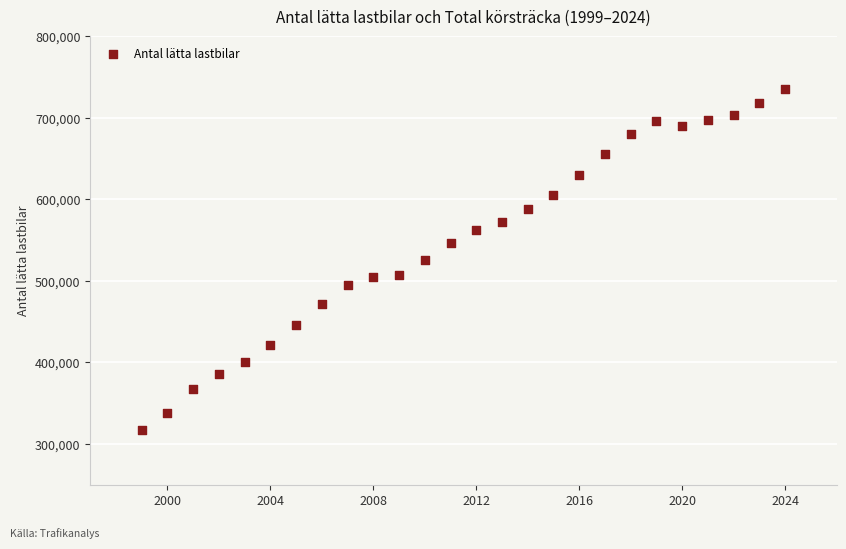

What is the range of Y values (max minus min)?

417383